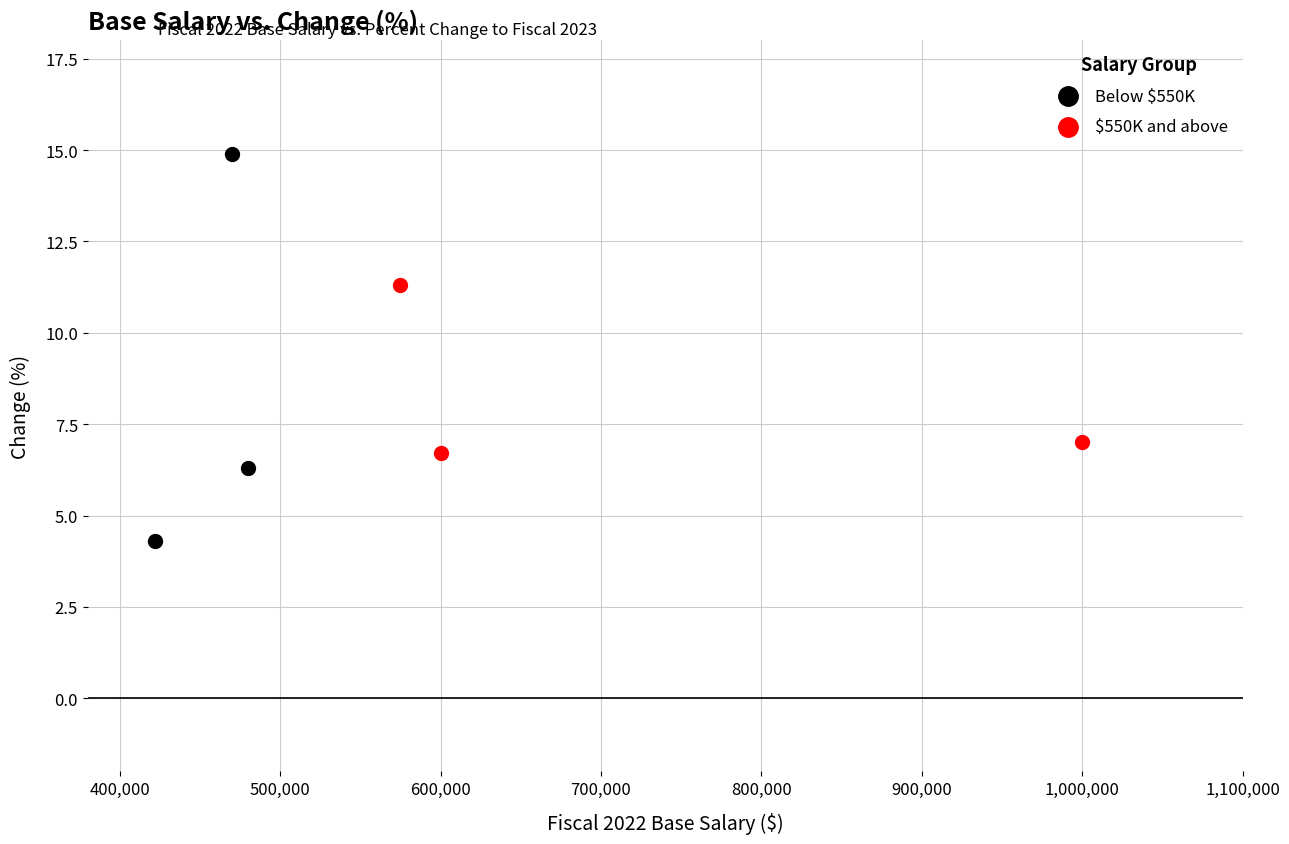

Which series reaches the maximum Y coordinate?

Below $550K